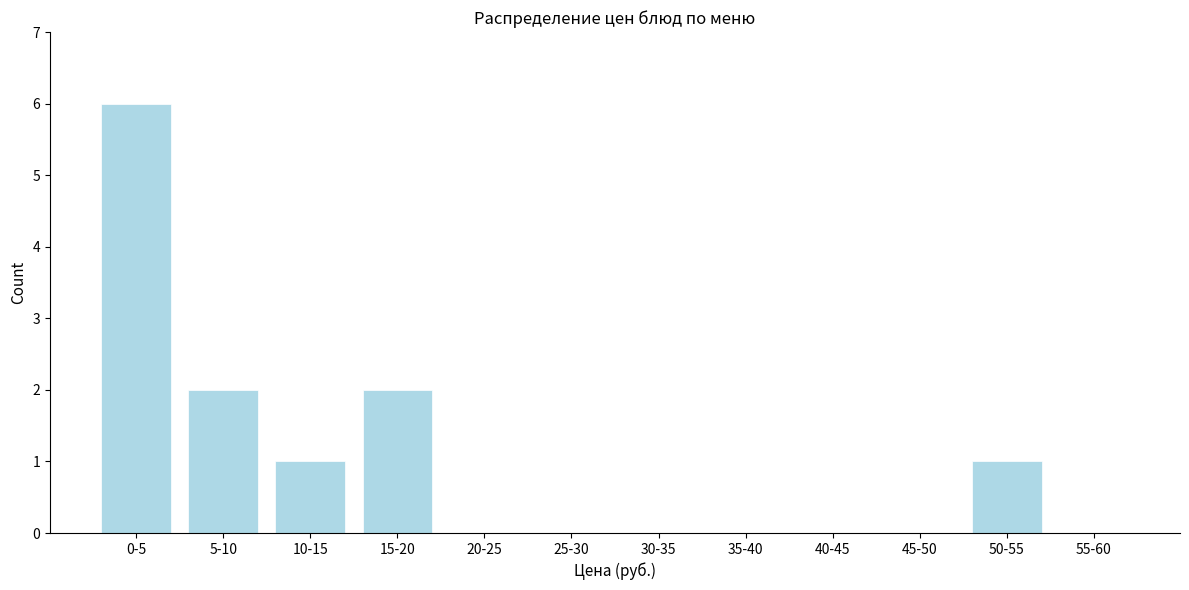

Reading left to right, transcribe all the data shown in this chart.

0-5=6	5-10=2	10-15=1	15-20=2	20-25=0	25-30=0	30-35=0	35-40=0	40-45=0	45-50=0	50-55=1	55-60=0